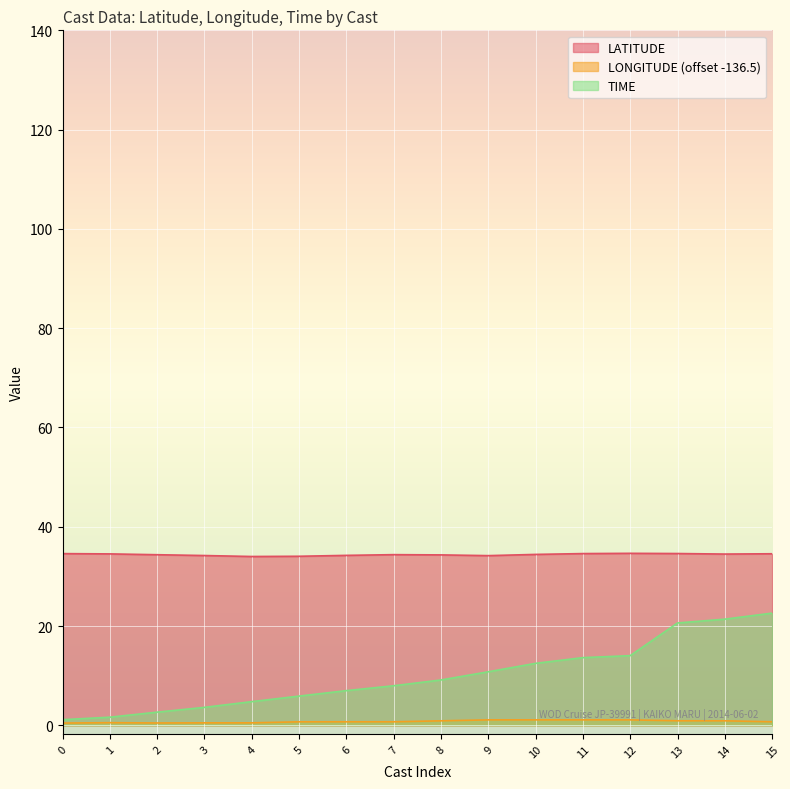

Which series has the largest total across all categories?

LATITUDE